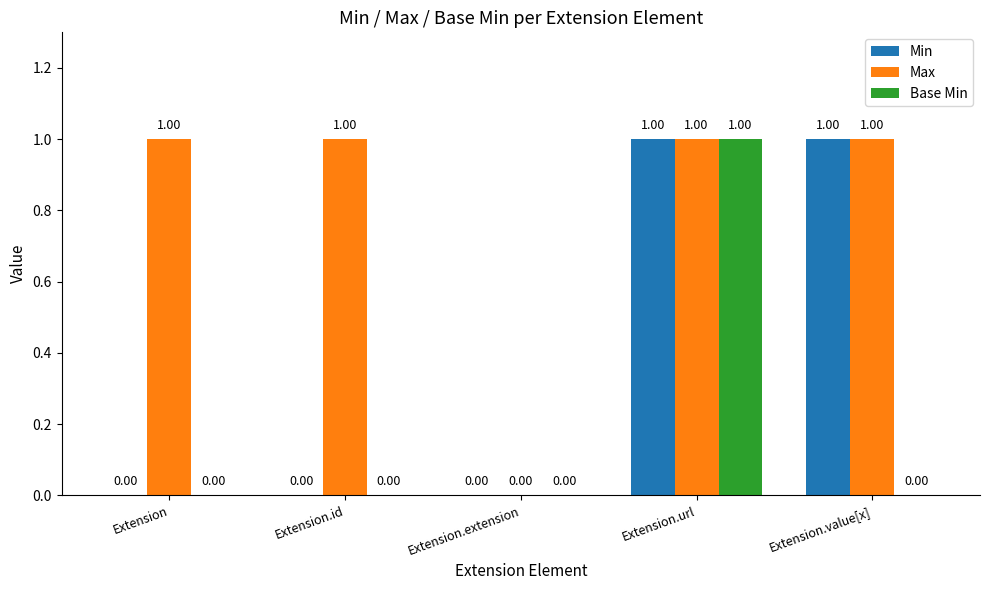

What is the highest value of the Base Min series?

1